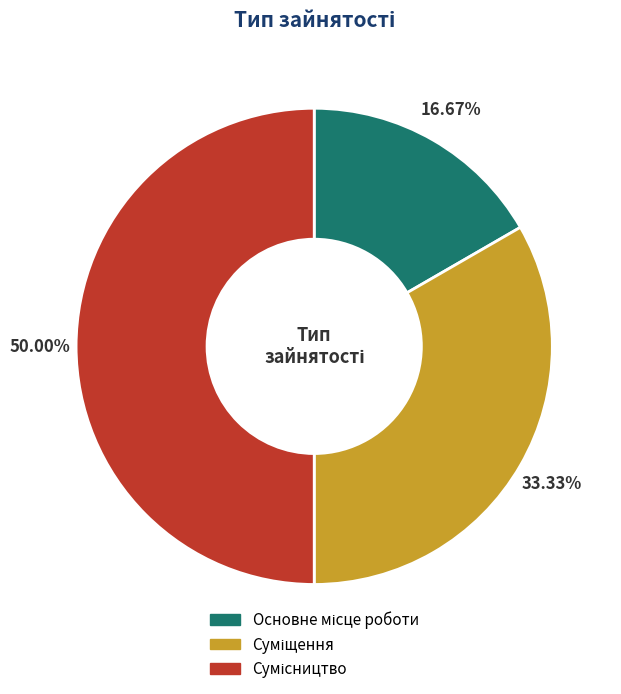

Approximately how many times larger is the value at Суміщення compared to Основне місце роботи?

2.0